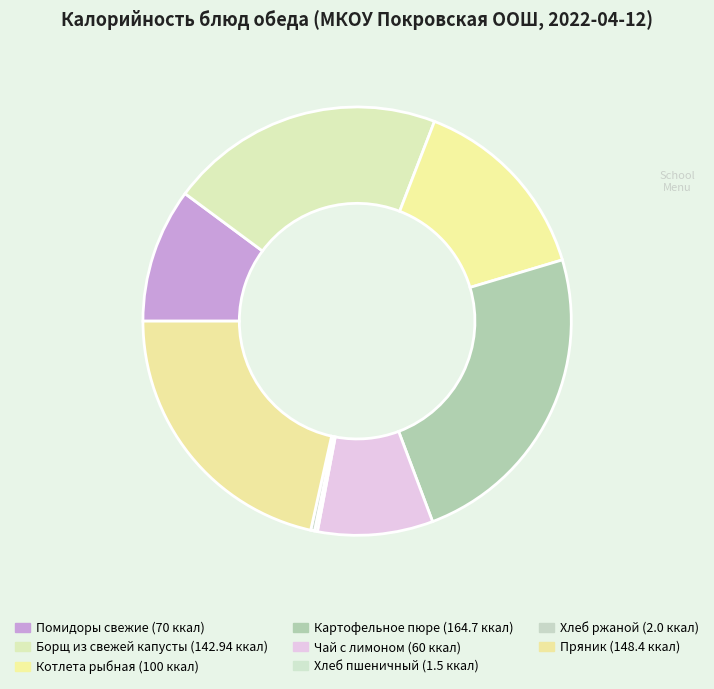

Does any single category account for the majority?

No